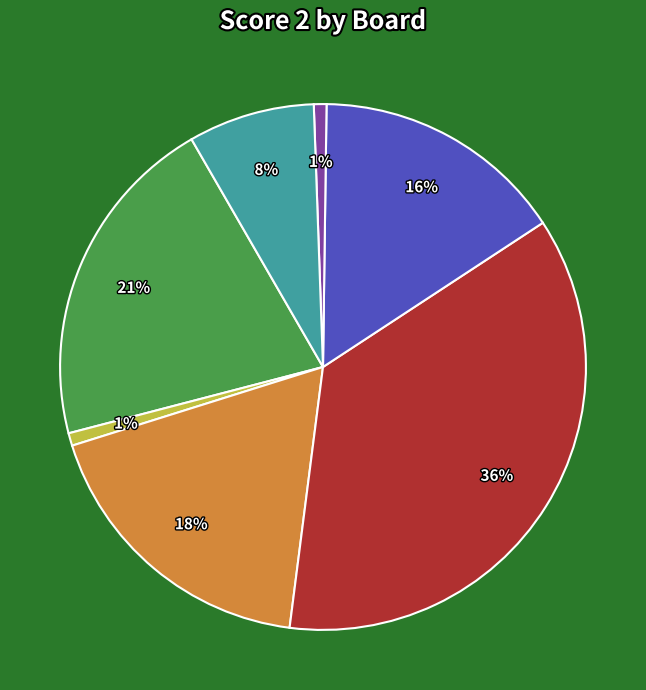

To the nearest percent, what is the average slice percentage?

14%